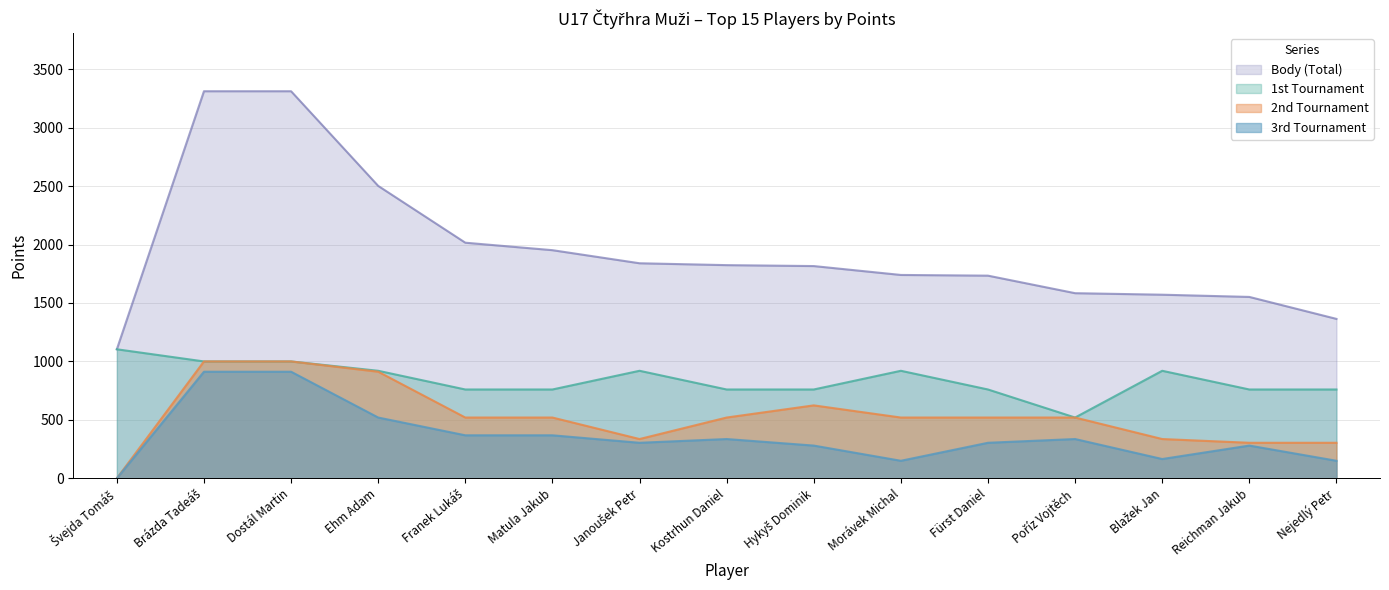

Where is 1st Tournament nearest to the value 812?

Franek Lukáš